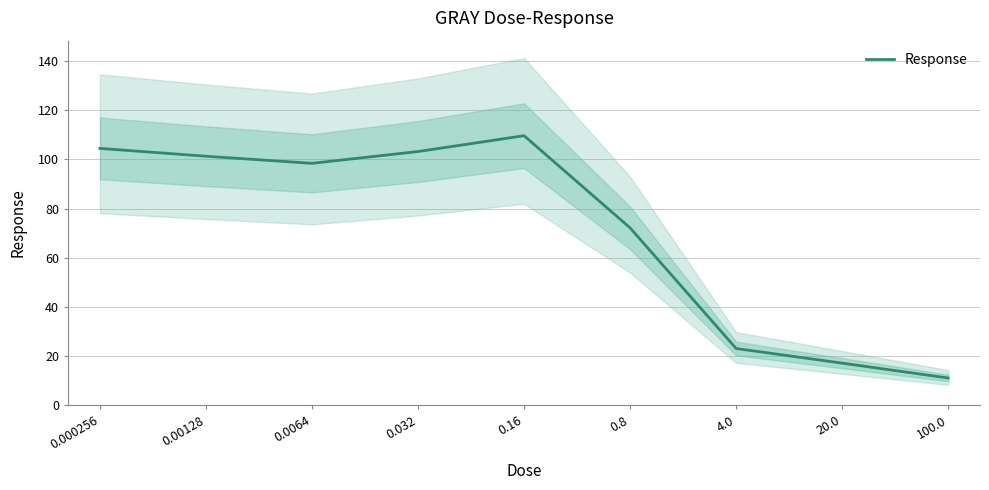

Reading right to left, extract all data points from this chart.

11.1	17.2	23.1	72.2	109.6	103.2	98.4	101.3	104.5